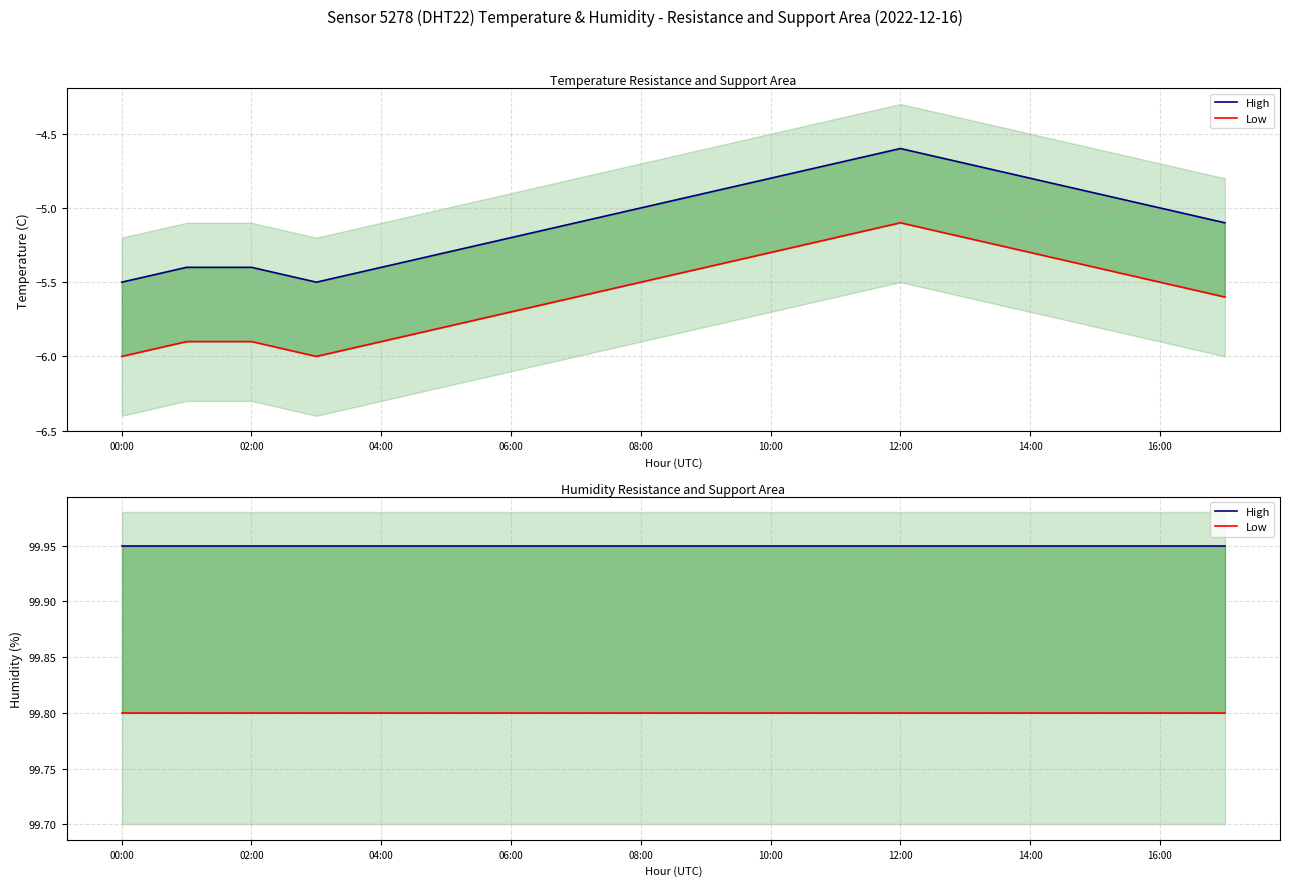

The value of High at 06:00 is 62.2. True or false?

False